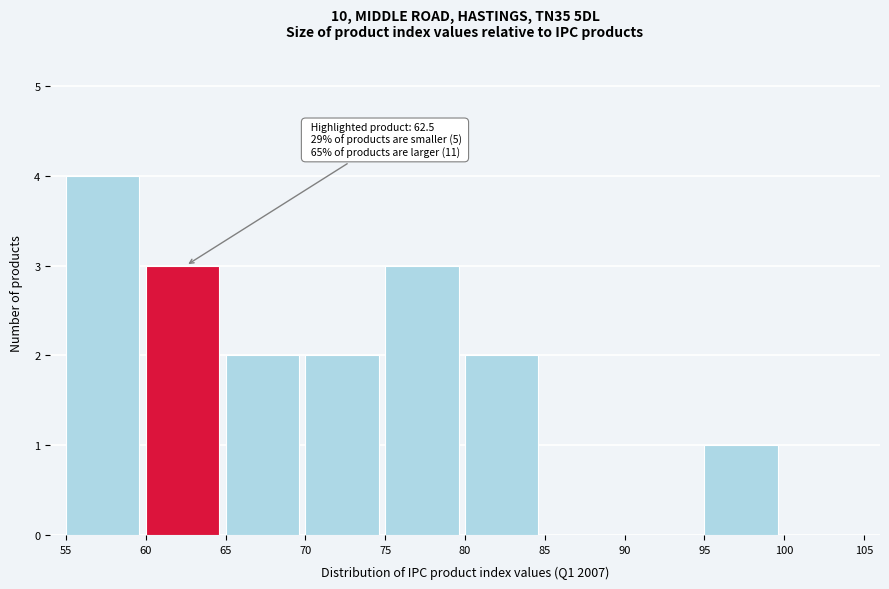

Over which range of the x-axis is the bar tallest?

55 to 60